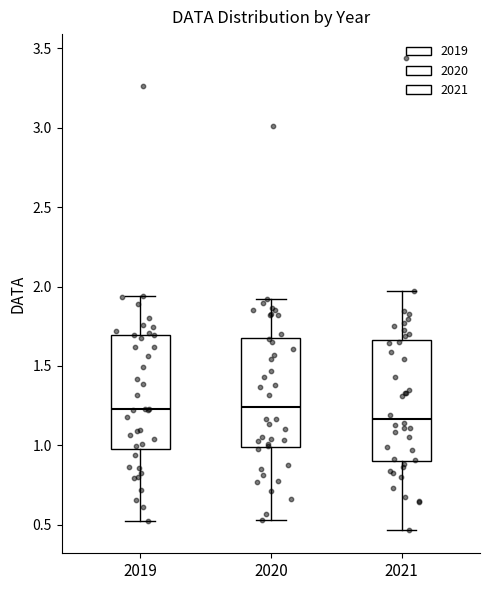

Reading left to right, transcribe this box plot: for each box, give where its median line is, the range the box spans, and where its two whiskers end, as read against the y-axis. The values are not printed on the chart, so give them approximately, as read against the axis.

2019: median 1.25, box 1.00 to 1.70, whiskers 0.55 to 1.95
2020: median 1.25, box 1.00 to 1.70, whiskers 0.55 to 1.90
2021: median 1.15, box 0.90 to 1.65, whiskers 0.45 to 1.95